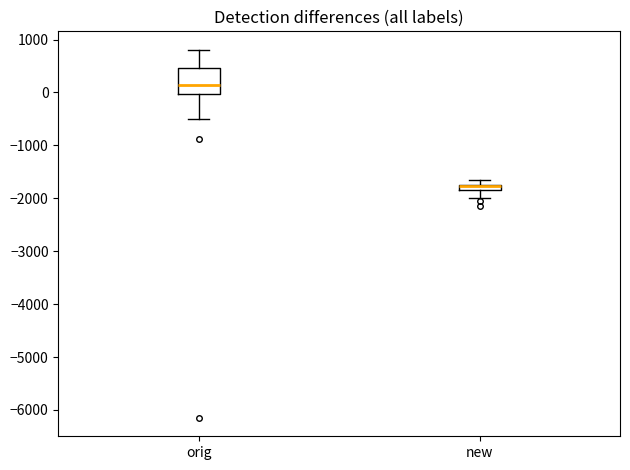

Which box is the tallest, from its lower edge to its upper edge?

orig